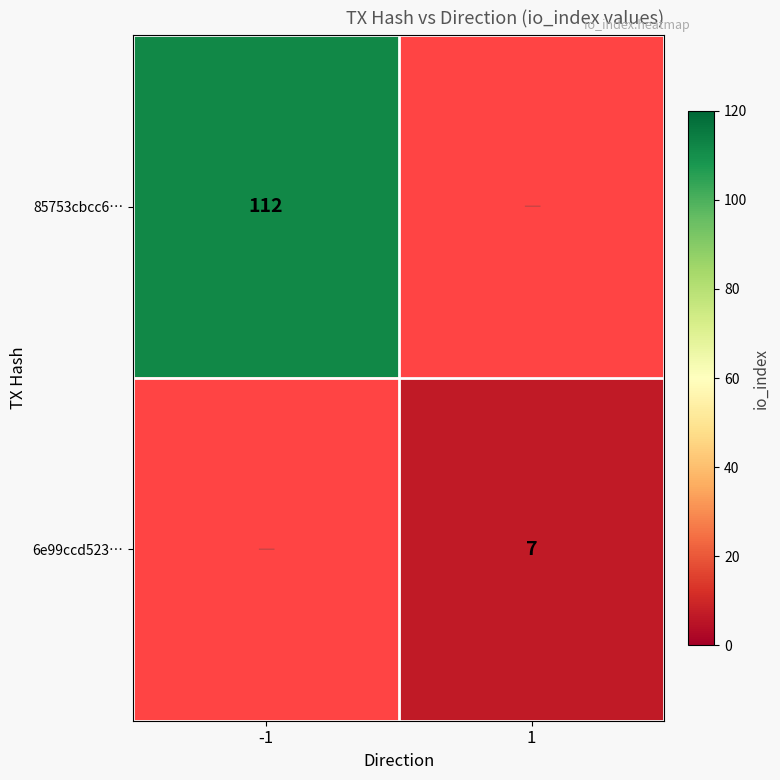

Is the value of 85753cbcc6… at -1 greater than the value of 6e99ccd523… at 1?

Yes